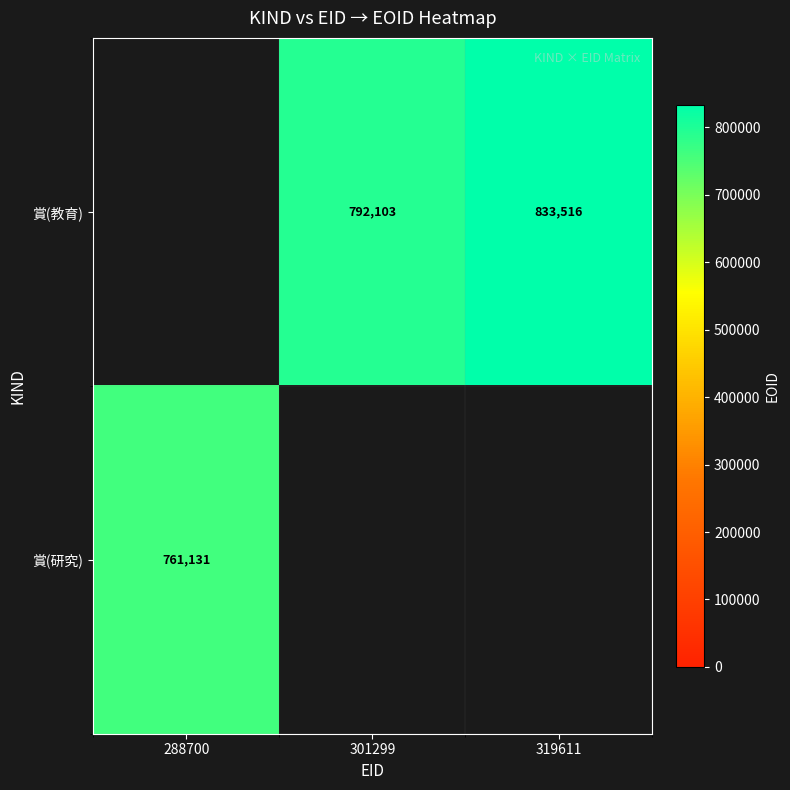

The 賞(研究) series shows 239028 at 288700. True or false?

False